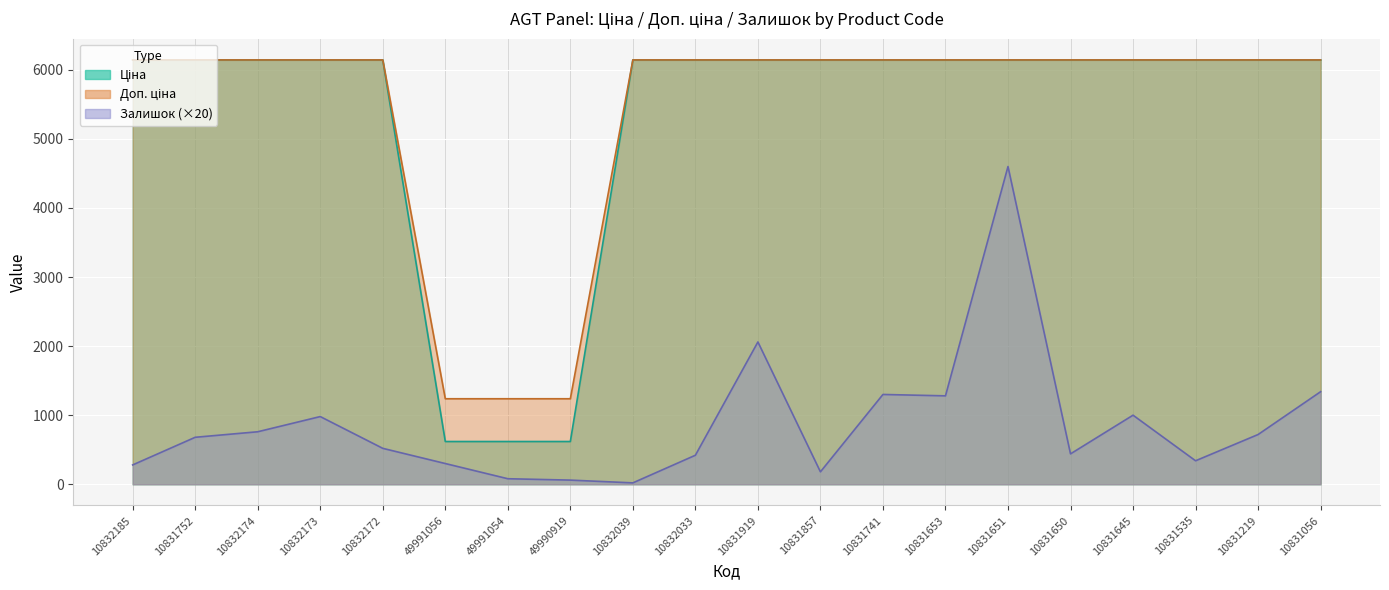

What is the average value of the Доп. ціна series?

5407.5